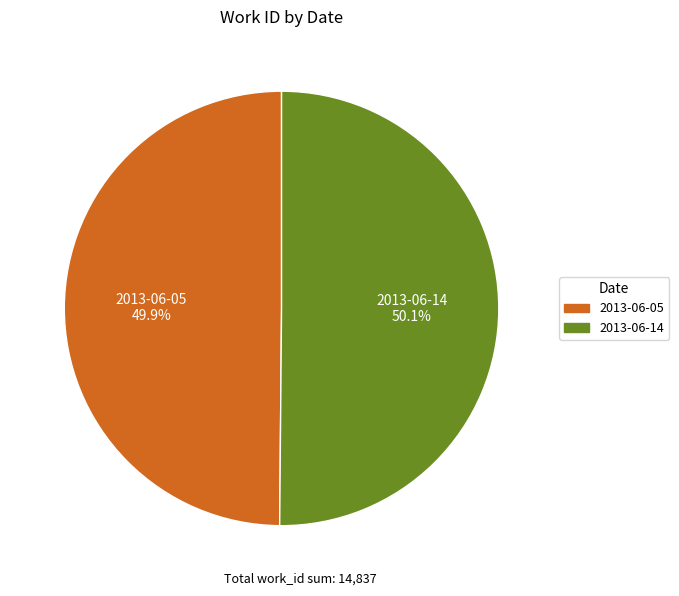

Approximately how many times larger is the value at 2013-06-05 compared to 2013-06-14?

1.0